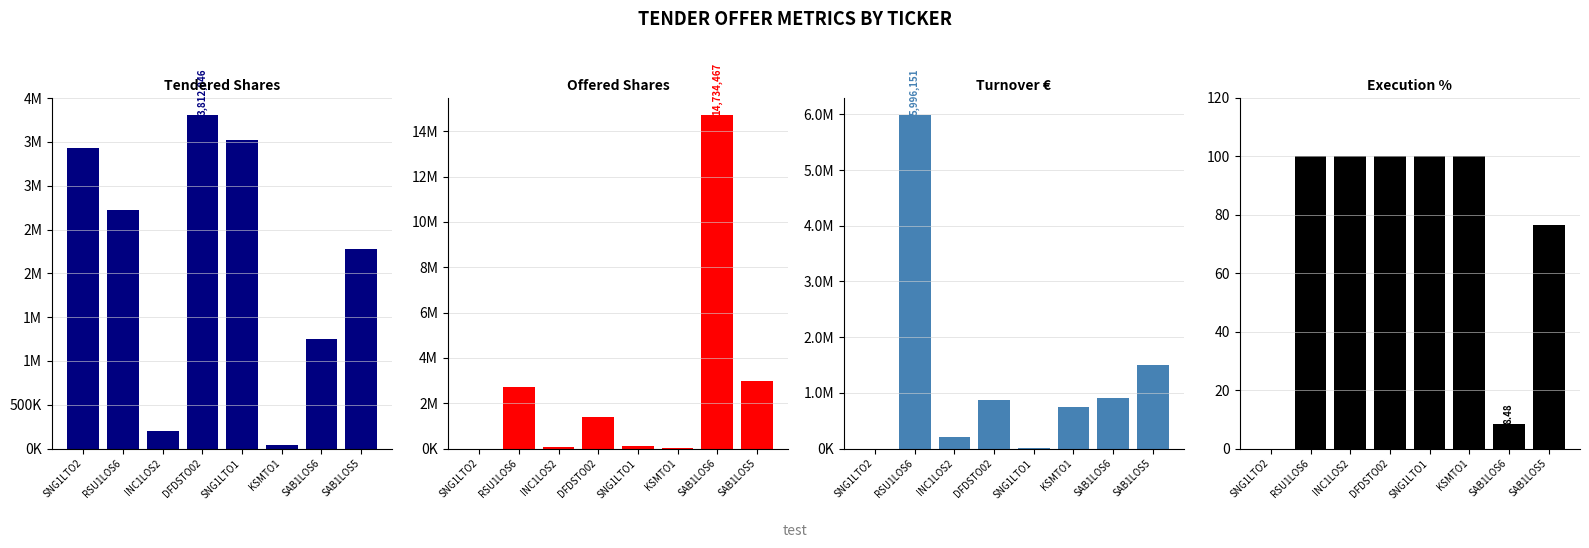

What is the sum of all Offered values?

22014214.0